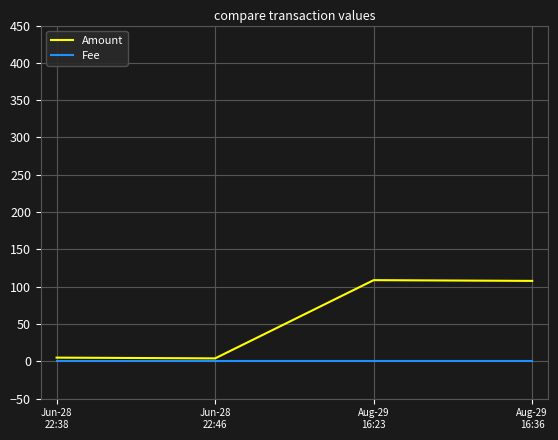

How many lines are shown in the chart?

2